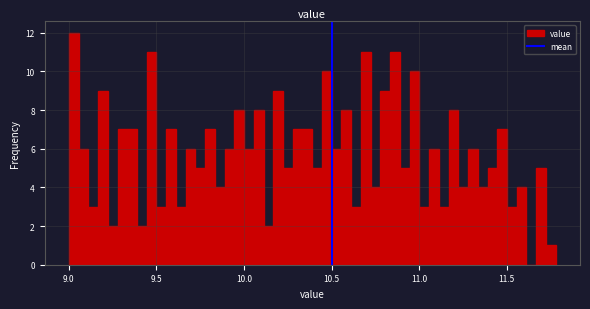

Read against the x-axis, roughly where is the centre of the tallest bar?

9.05